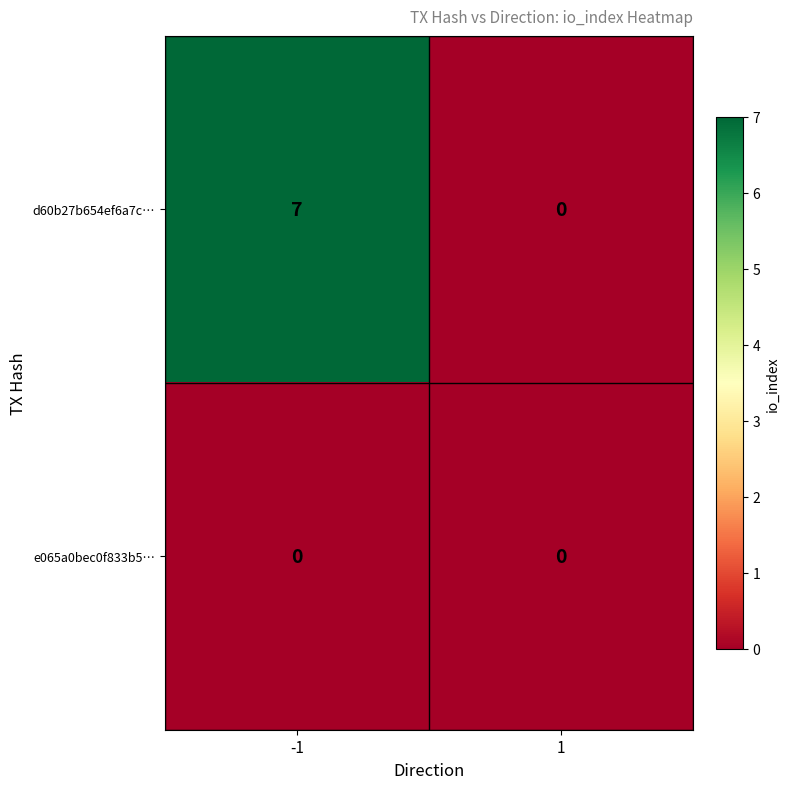

Reading left to right, extract all data points from this chart.

d60b27b654ef6a7c…: 7	0
e065a0bec0f833b5…: 0	0